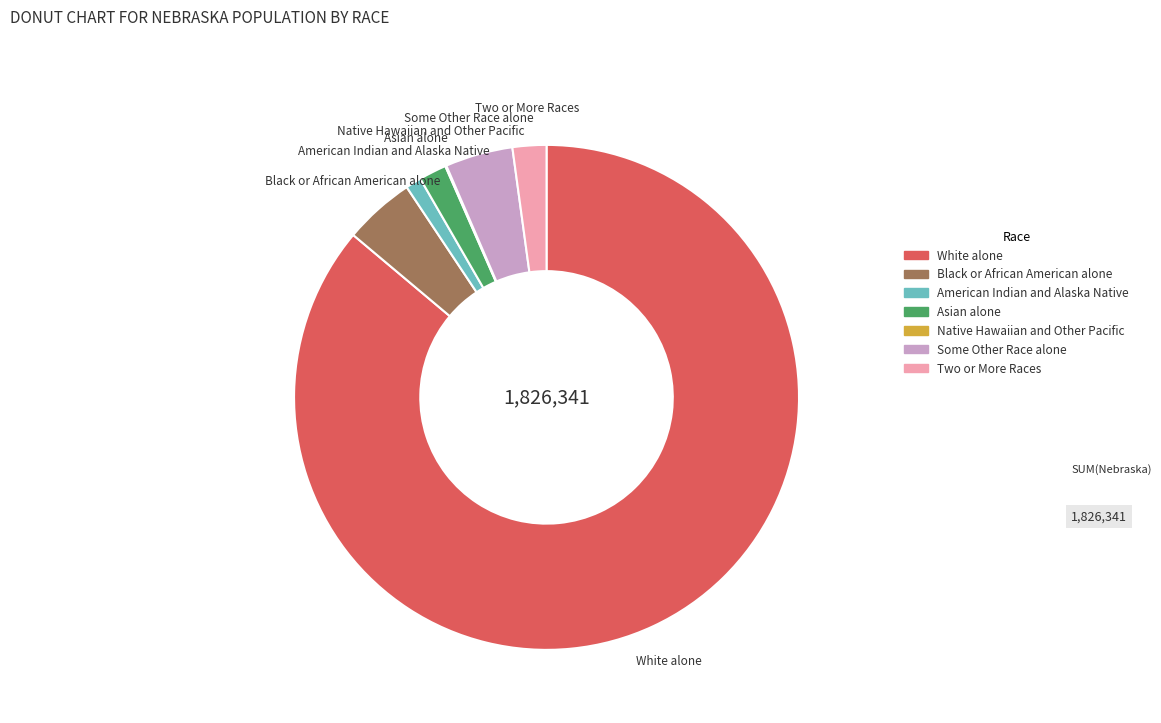

True or false: American Indian and Alaska Native accounts for 1% of the total.

True